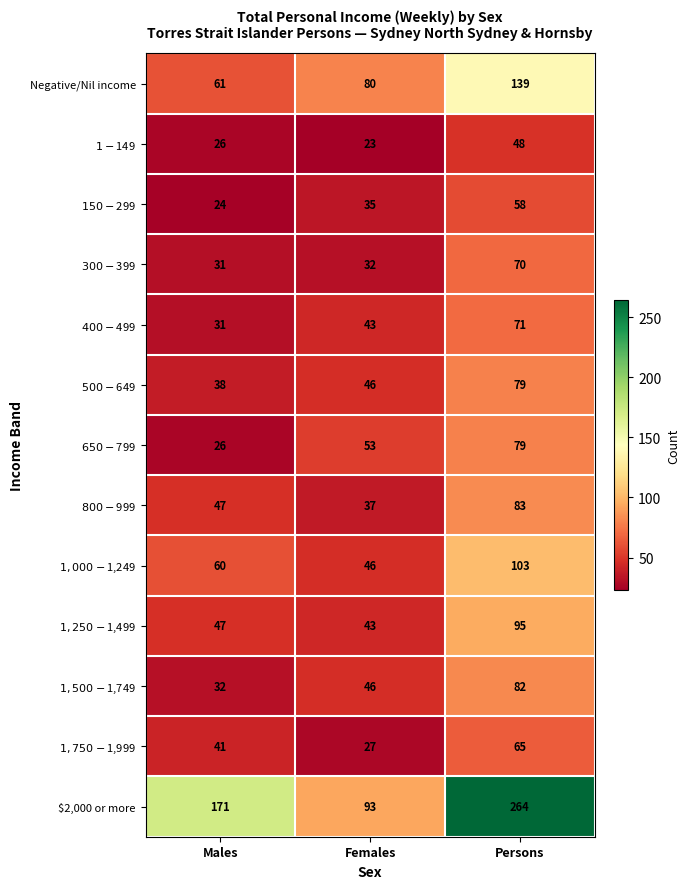

What is the minimum value shown in the chart?

23